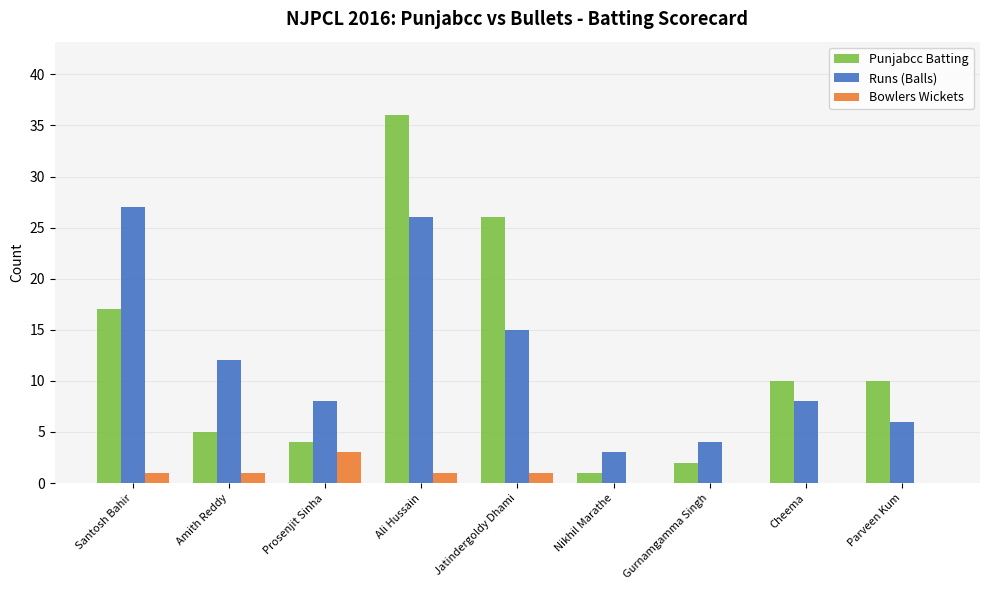

Is the value of Bowlers Wickets at Nikhil Marathe greater than the value of Runs (Balls) at Santosh Bahir?

No